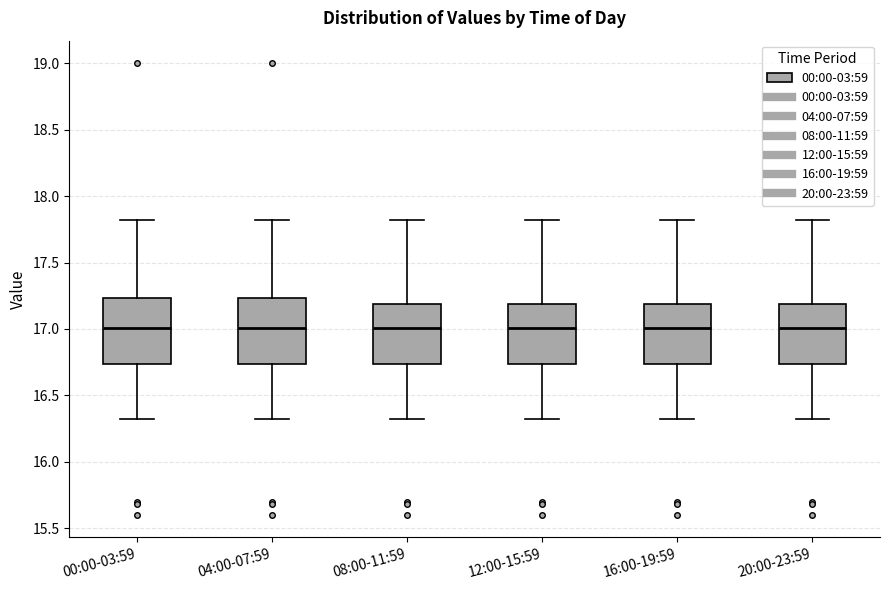

Where does the median line of the box for 04:00-07:59 sit on the y-axis? The values are not printed on the chart, so give them approximately, as read against the axis.

17.00